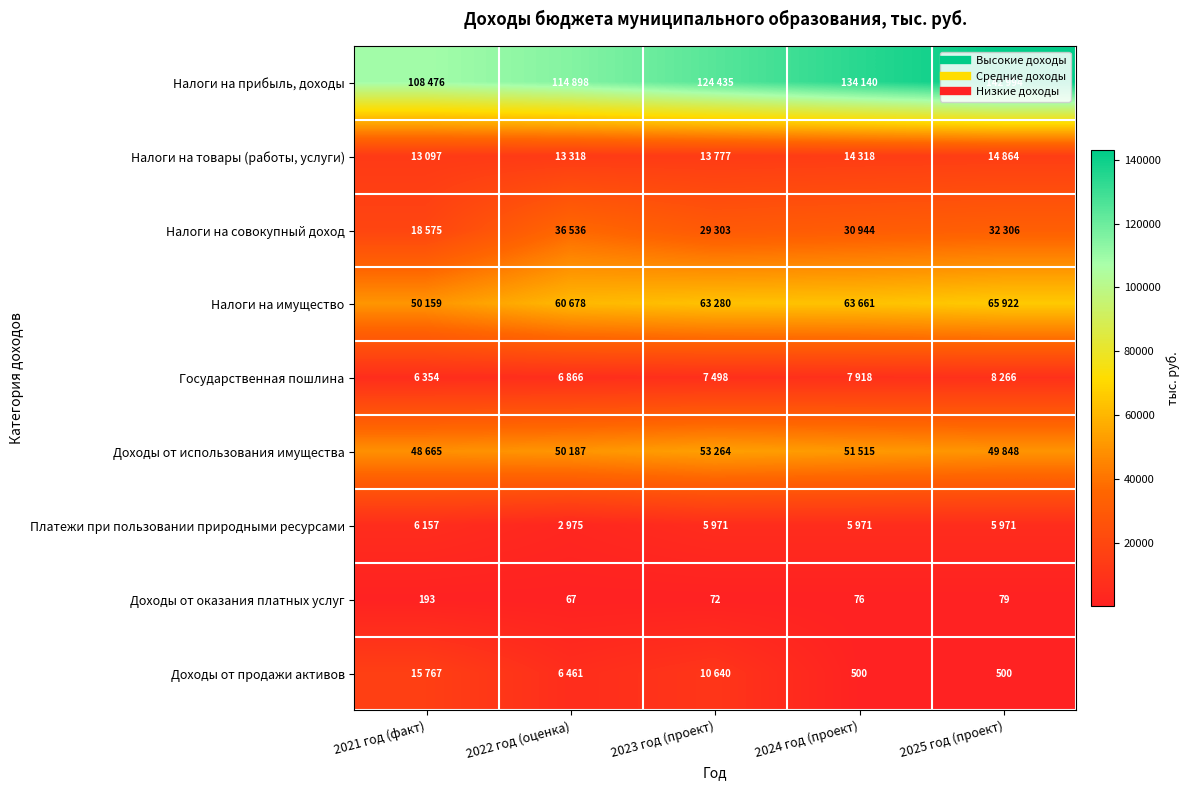

How many values in the Налоги на совокупный доход series are below 30944?

2